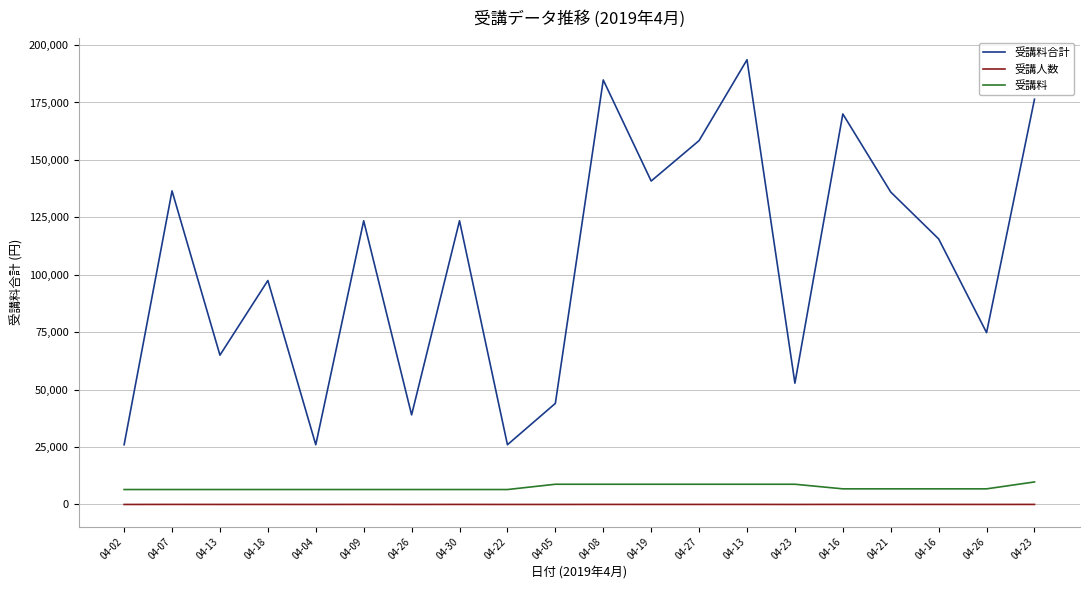

What is the total value across all series at 04-02?

32504